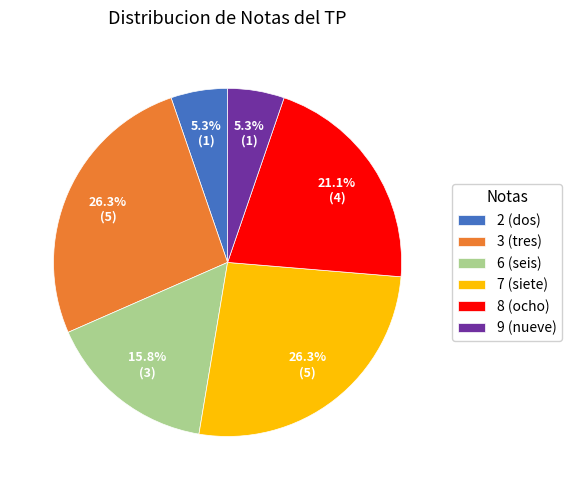

Is the sum of 8 (ocho) and 7 (siete) greater than half?

No